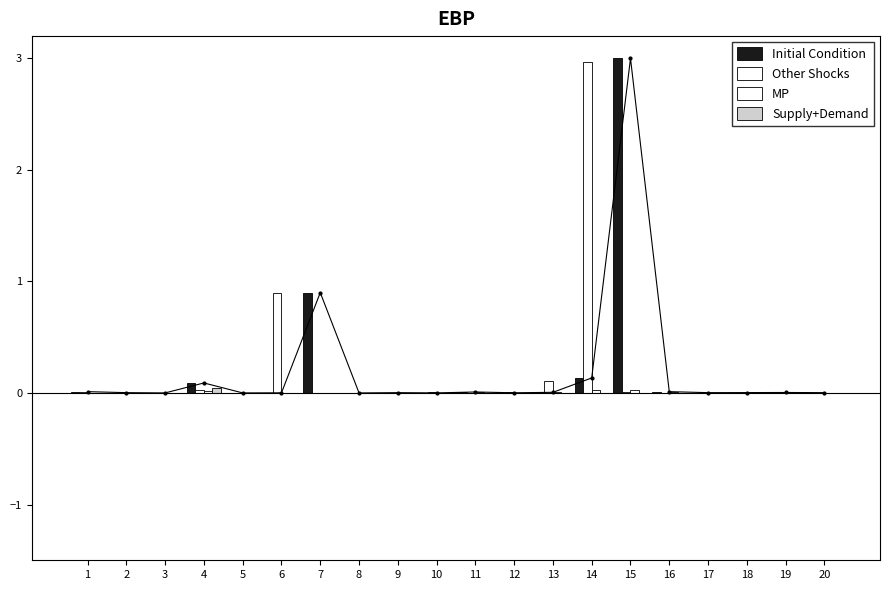

Which category has the lowest value across all series?

1